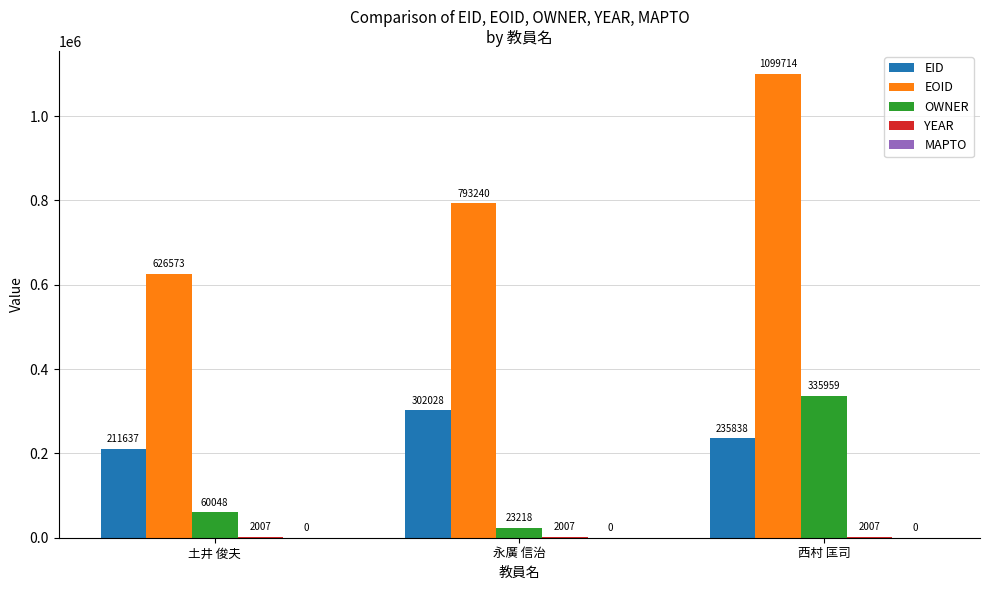

What is the sum of the EOID values at 西村 匡司 and 永廣 信治?

1892954